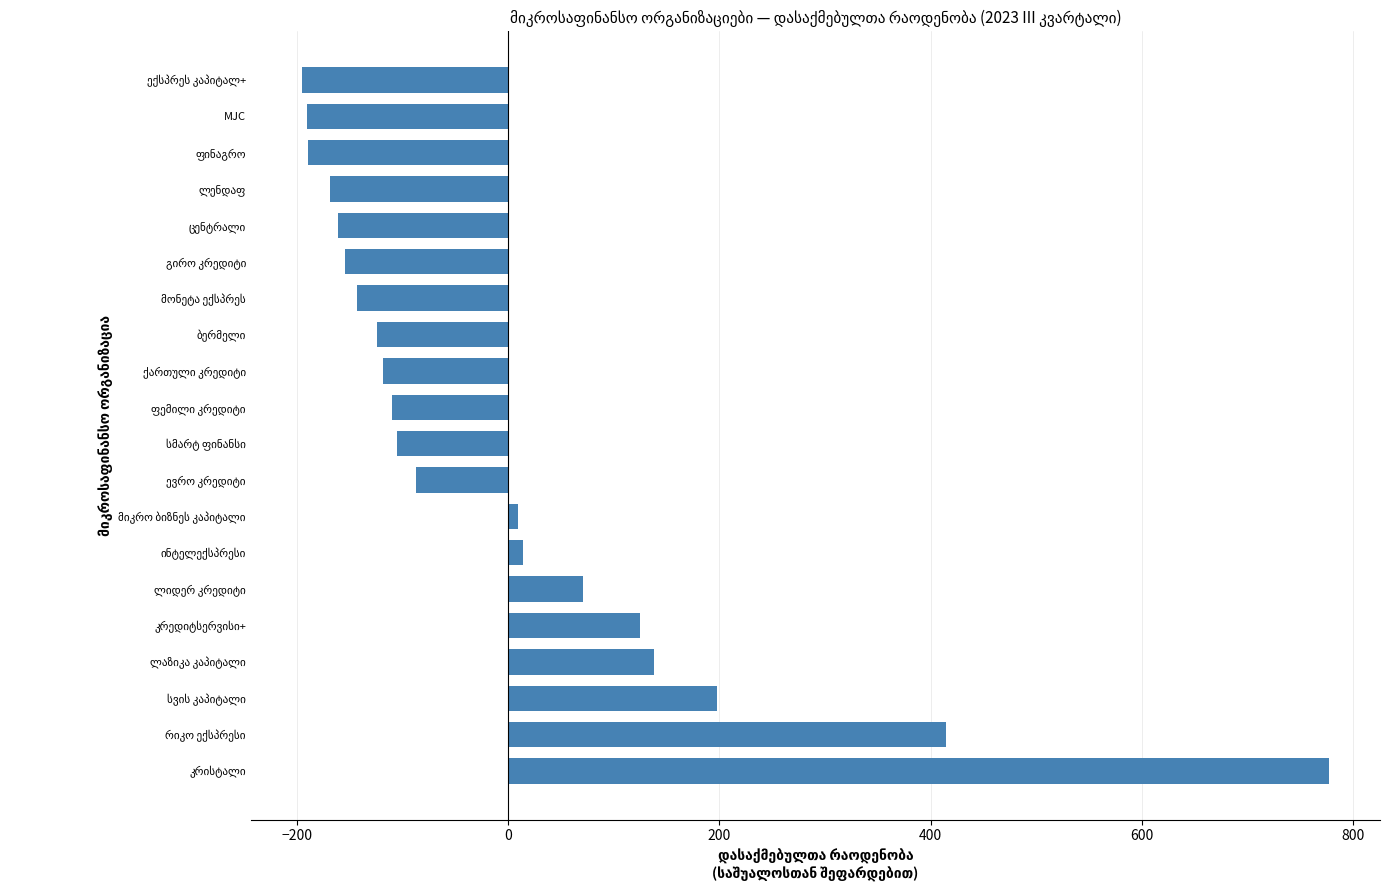

What is the difference between the maximum and minimum values?

972.0